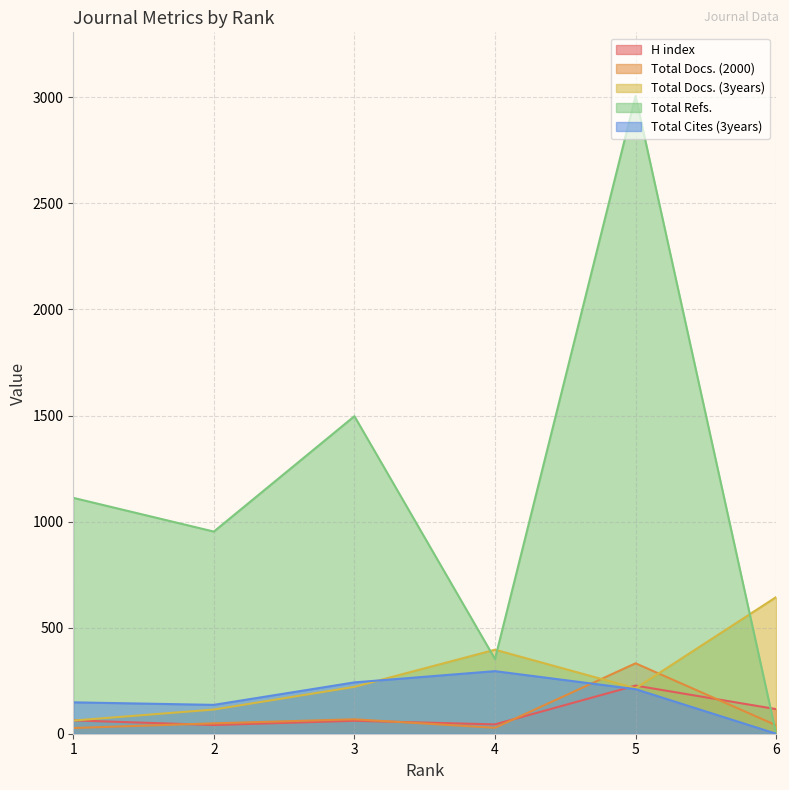

The Total Refs. series shows 1497 at 3. True or false?

True